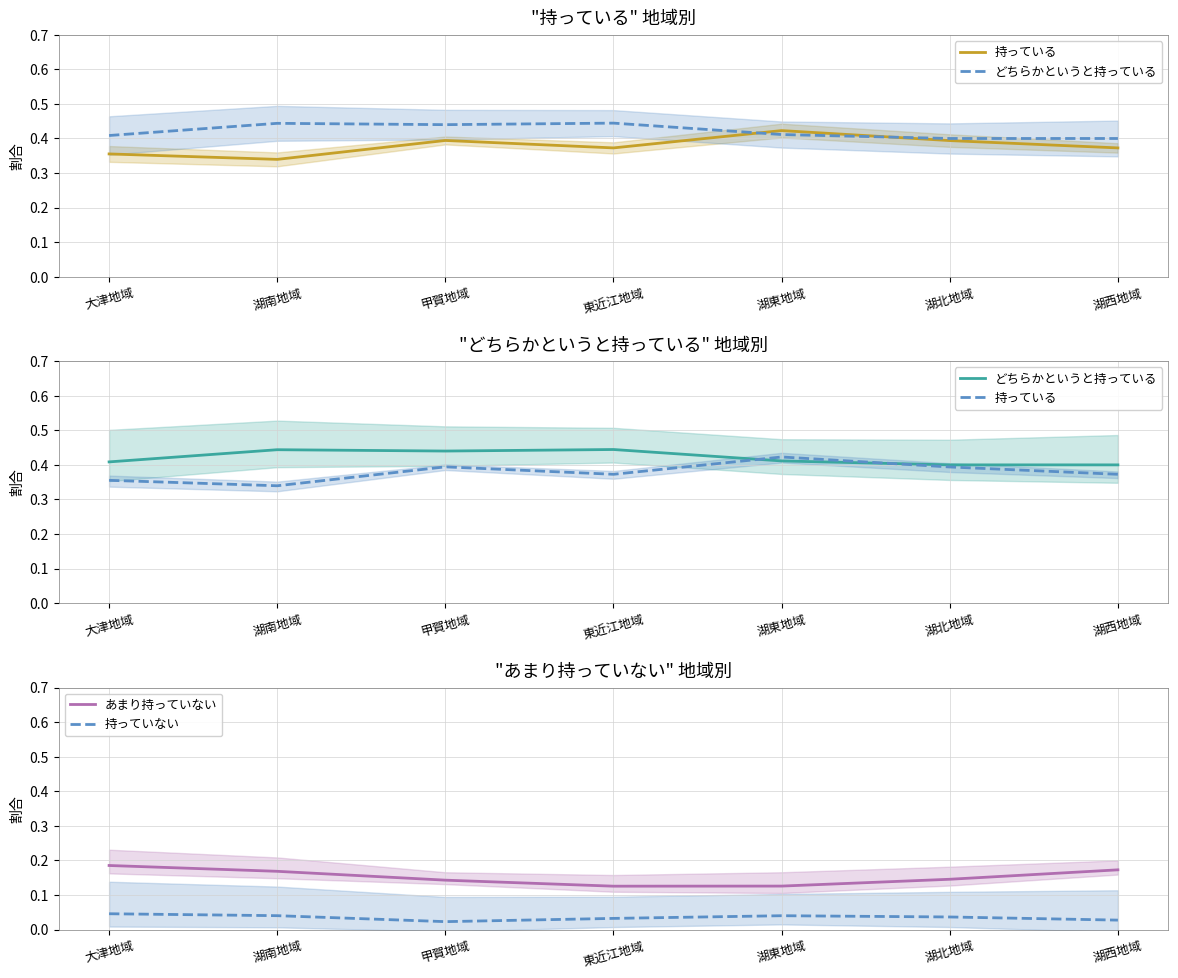

Which series changed the most between 甲賀地域 and 湖東地域?

持っている